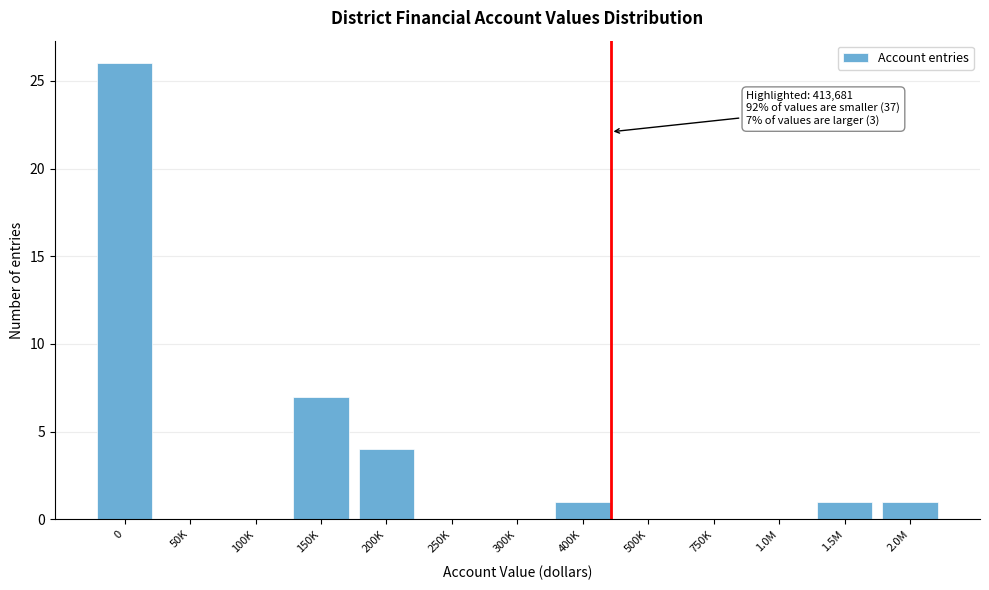

Reading left to right, list all the values displayed in this chart.

0=26	50K=0	100K=0	150K=7	200K=4	250K=0	300K=0	400K=1	500K=0	750K=0	1.0M=0	1.5M=1	2.0M=1